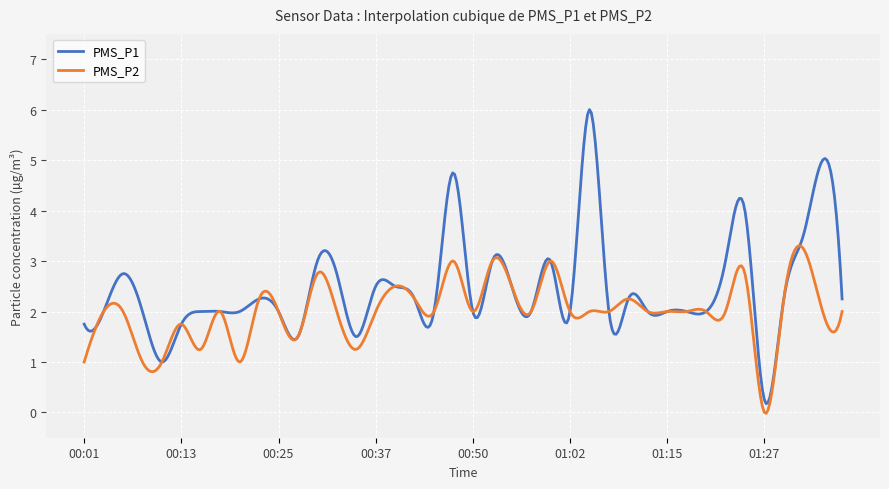

Rank the series by their maximum value, from highest to lowest.

PMS_P1, PMS_P2